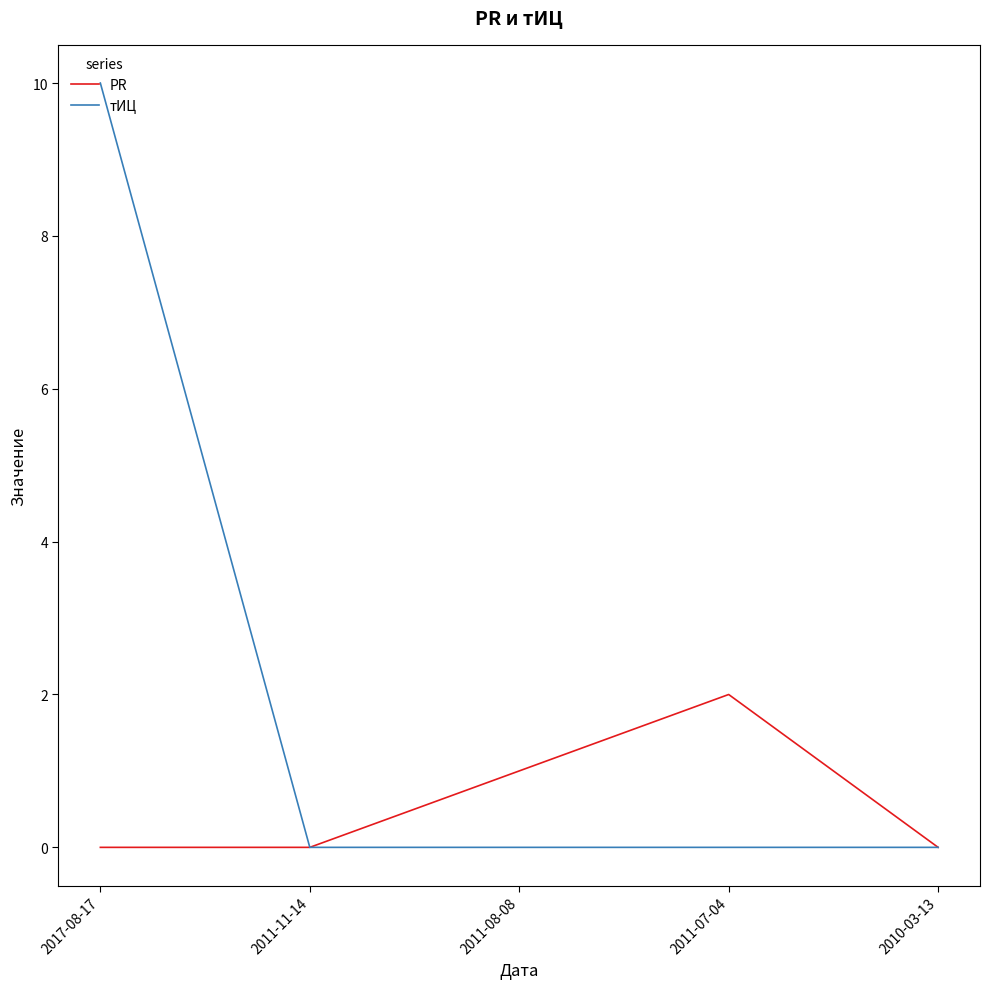

Is the value of PR at 2011-11-14 greater than the value of тИЦ at 2017-08-17?

No